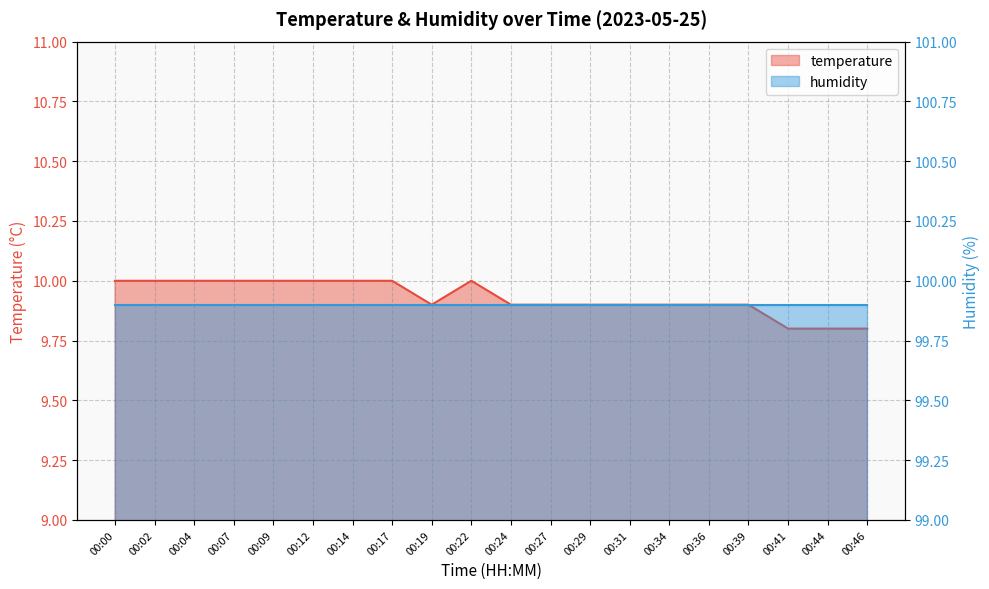

Rank the categories by value from lowest to highest.

00:41, 00:44, 00:46, 00:19, 00:24, 00:27, 00:29, 00:31, 00:34, 00:36, 00:39, 00:00, 00:02, 00:04, 00:07, 00:09, 00:12, 00:14, 00:17, 00:22